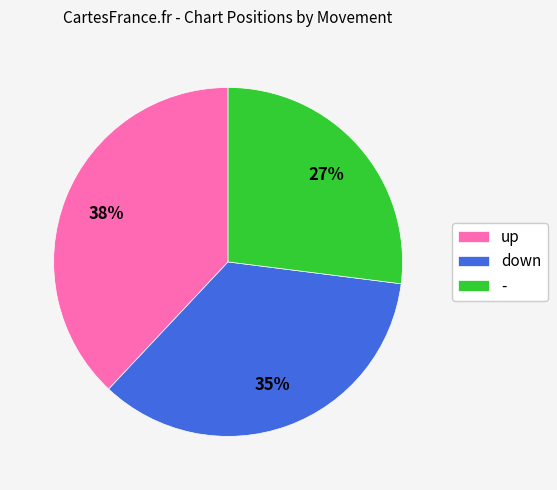

Rank the categories by value from highest to lowest.

up, down, -